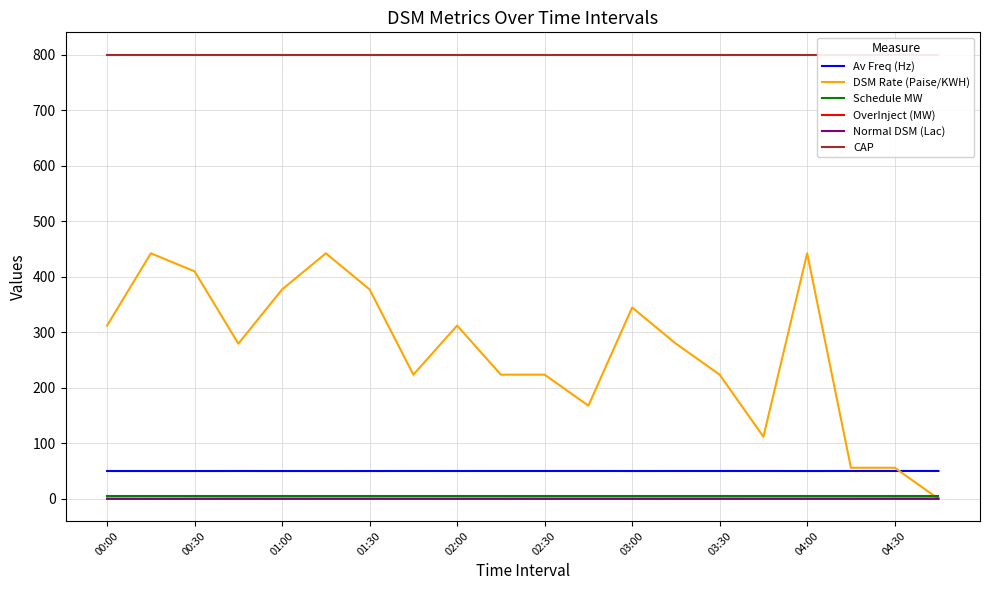

What is the highest value of the DSM Rate (Paise/KWH) series?

442.1